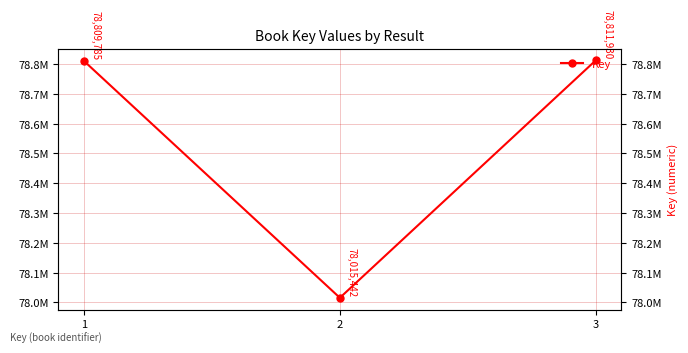

Read the value at 1, to the nearest 100.

78809800